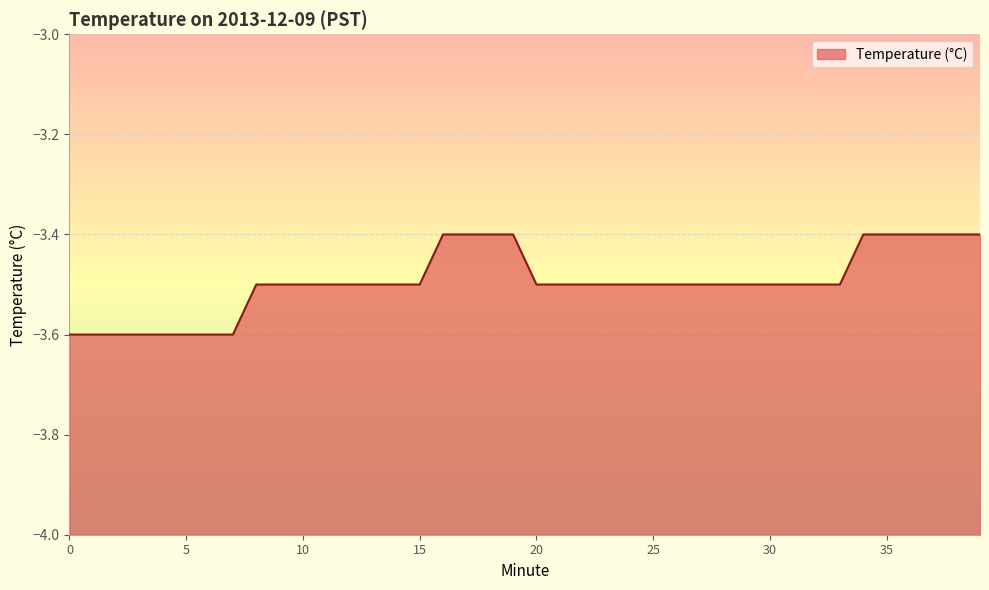

Does the chart display data point markers on the line(s)?

No